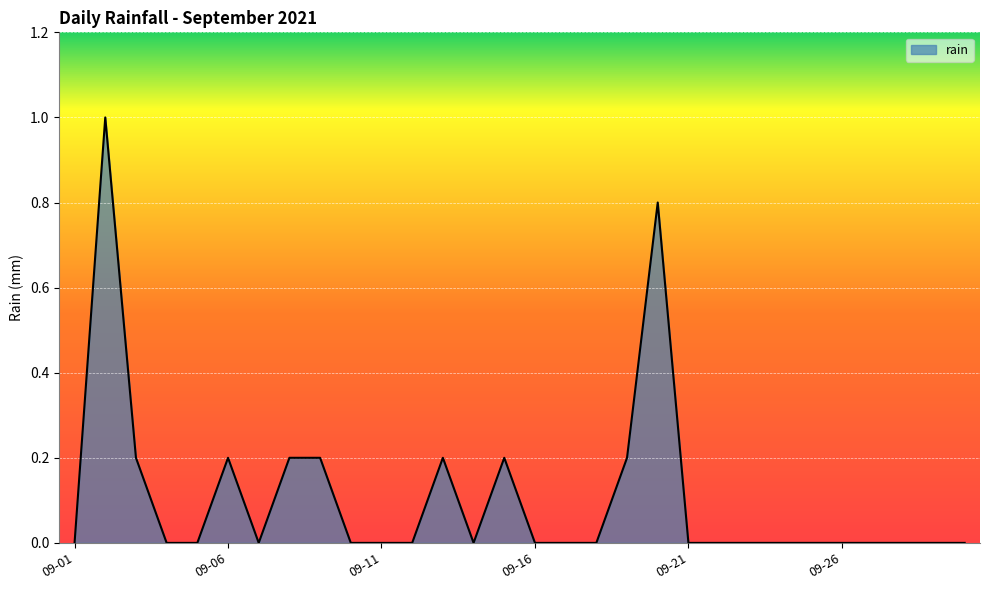

What is the maximum value shown in the chart?

1.0